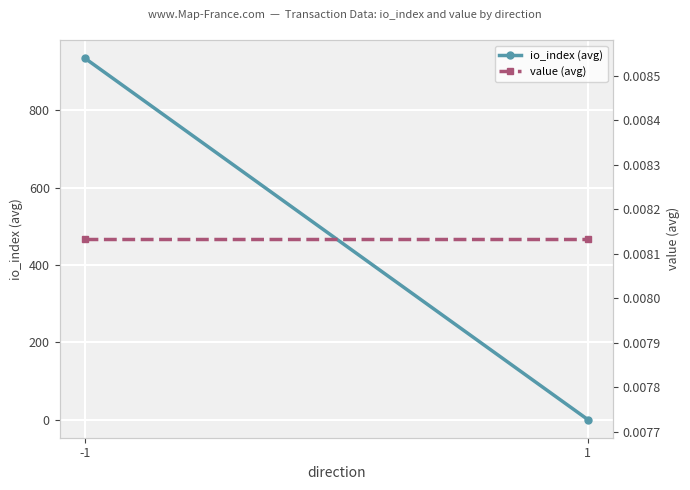

Between -1 and 1, which is larger?

-1